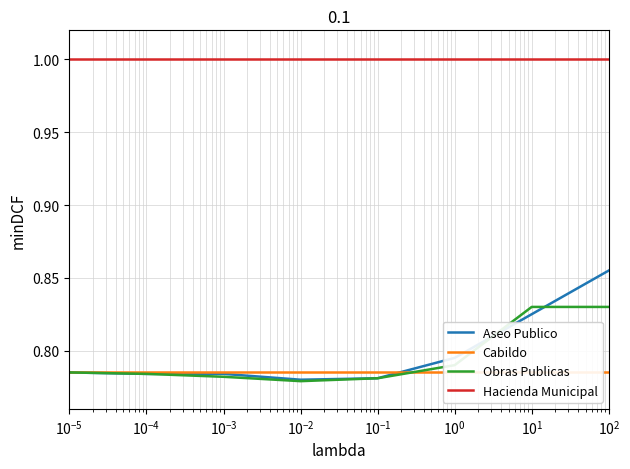

At how many categories does at least one series exceed 0?

8